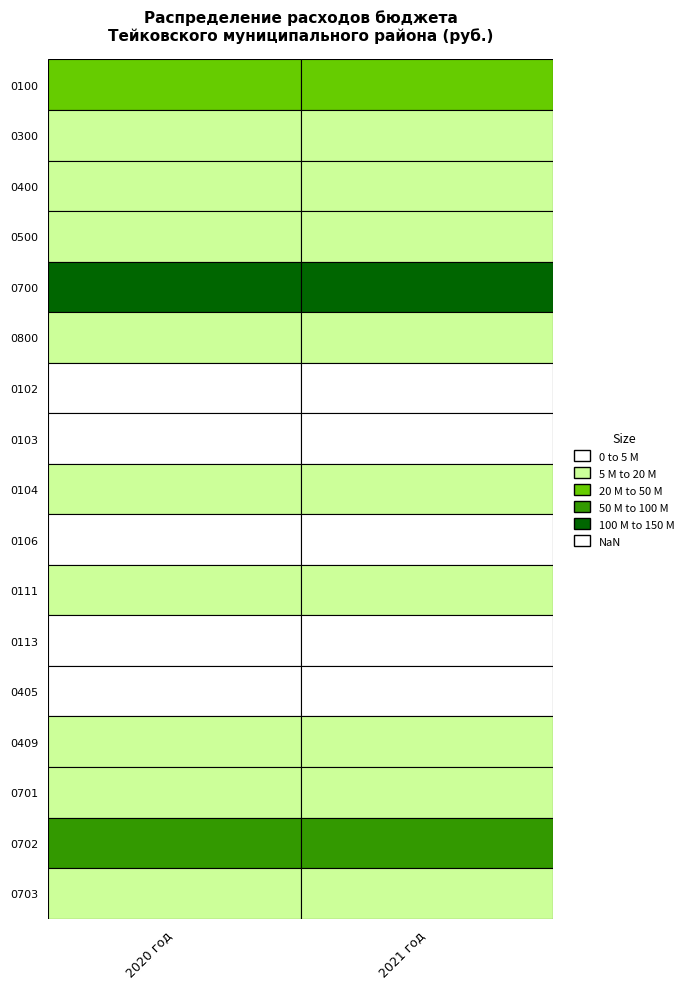

Is the value of 0800 at 2020 год greater than the value of 0300 at 2021 год?

Yes